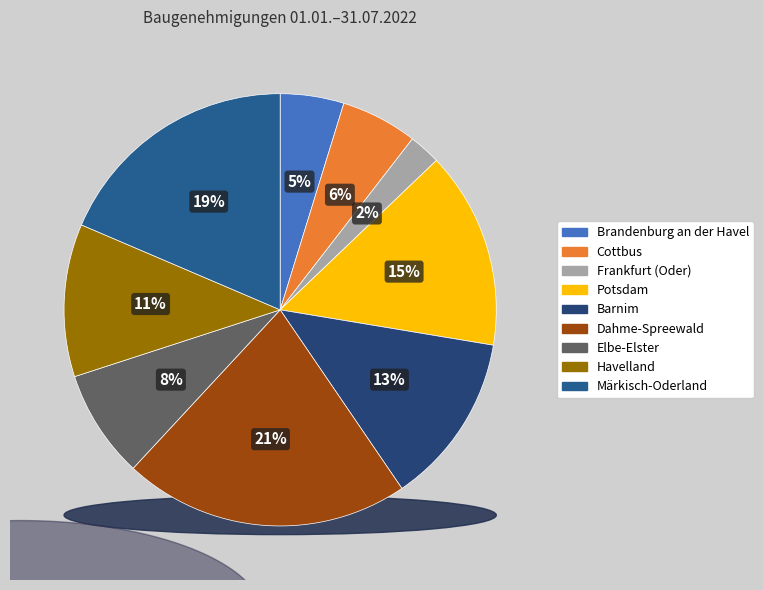

Is it true that Brandenburg an der Havel is 5% of the pie?

True